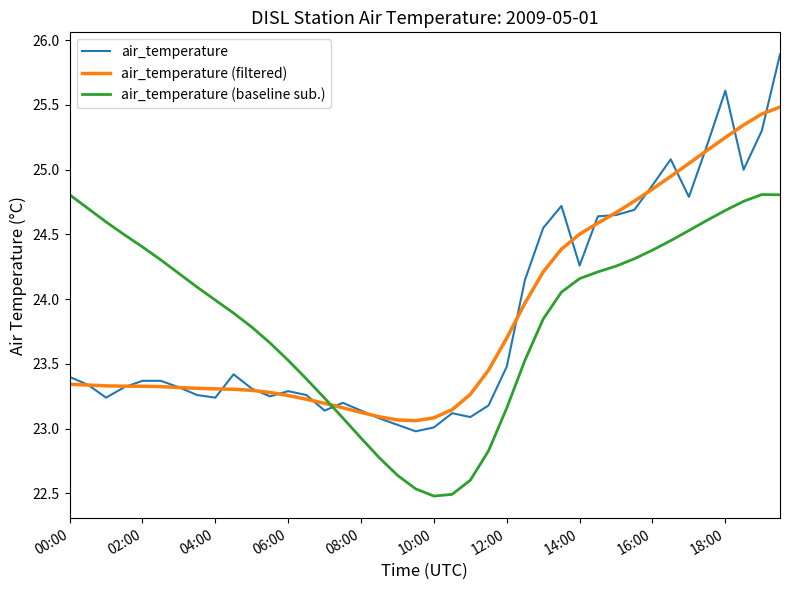

What is the highest value of the air_temperature series?

25.9